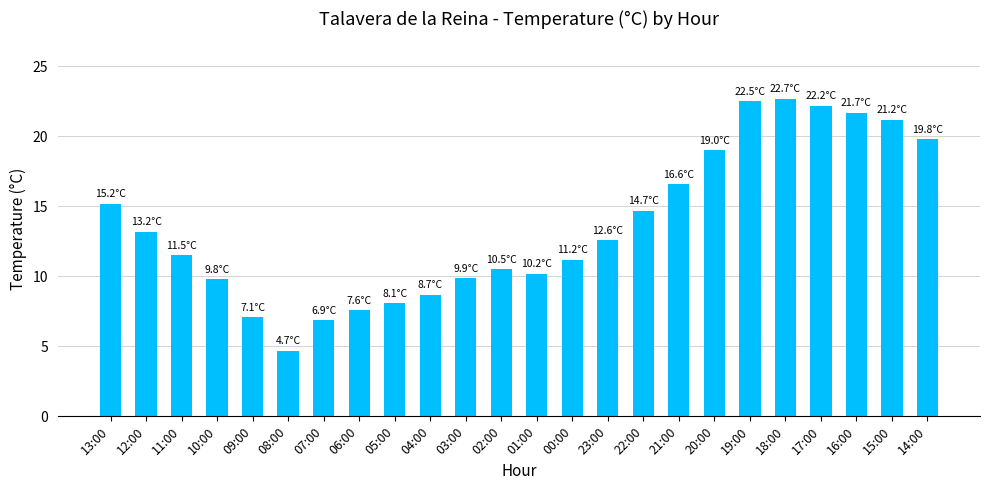

What is the difference between the maximum and second lowest values?

15.8